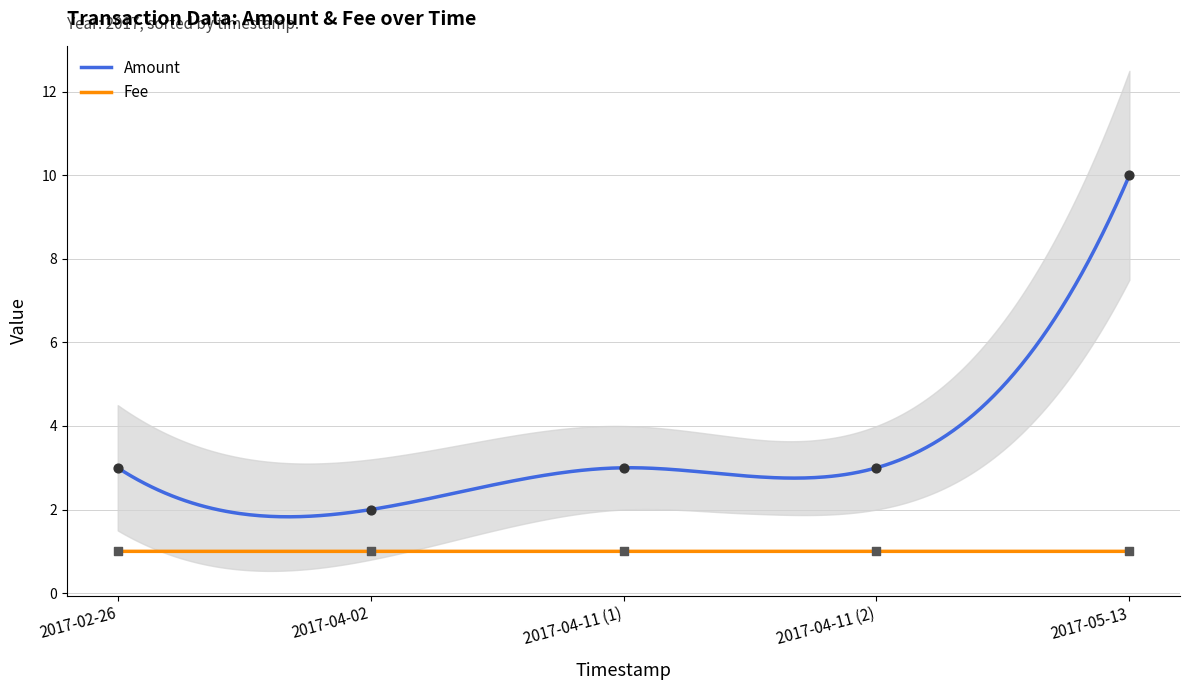

Which series has the widest spread of Y values?

Amount